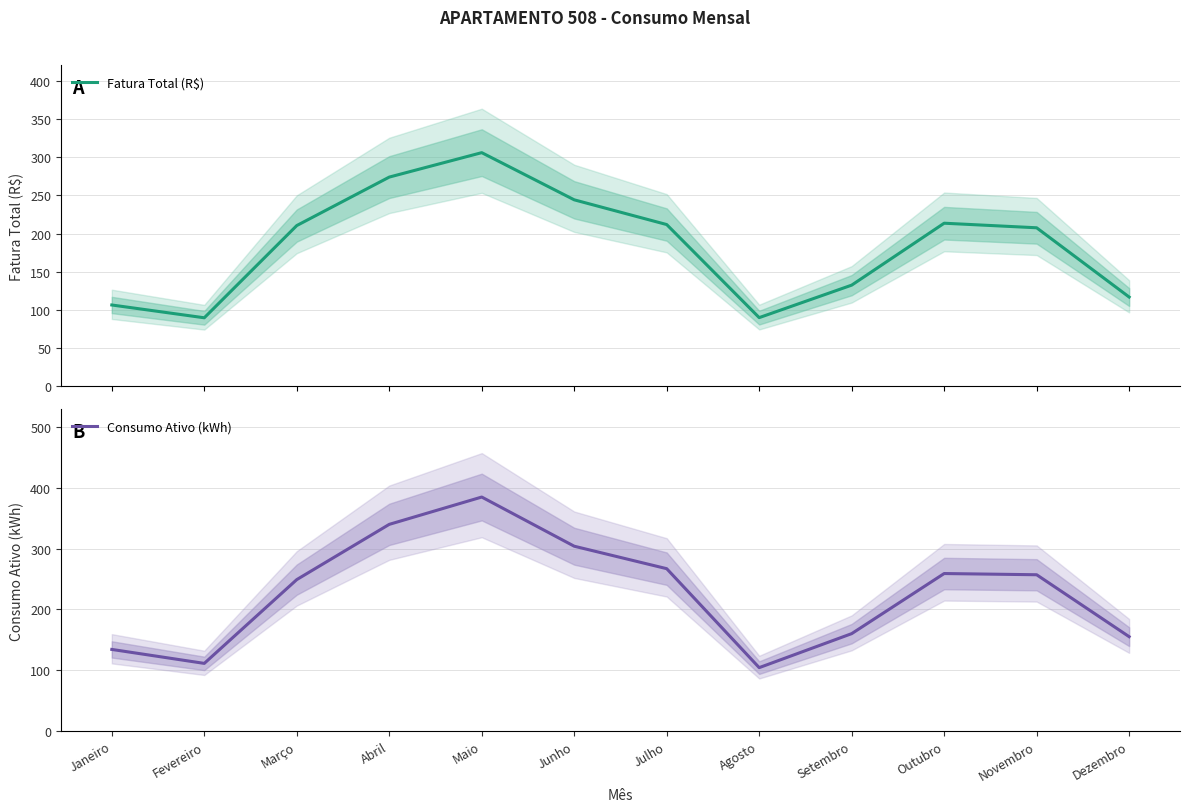

True or false: Consumo Ativo (kWh) has a value of 340.0 at Abril.

True